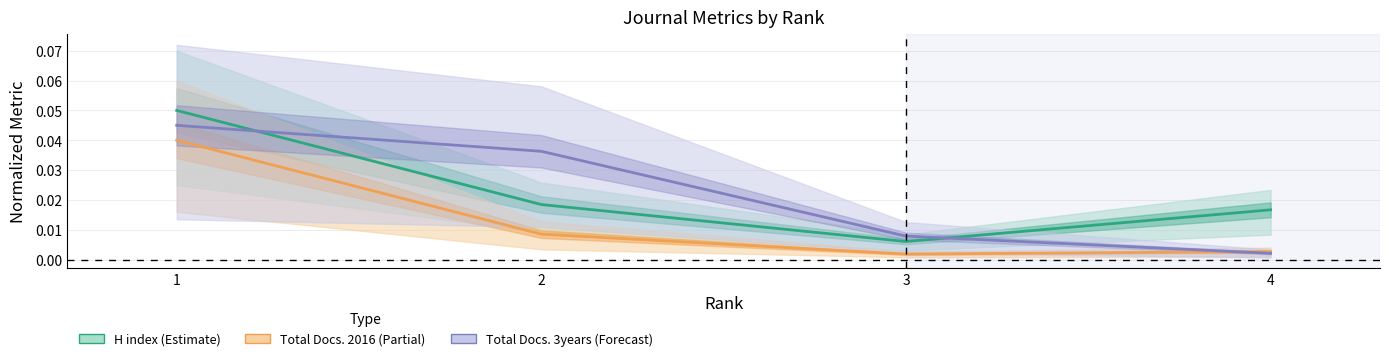

How many lines are shown in the chart?

3